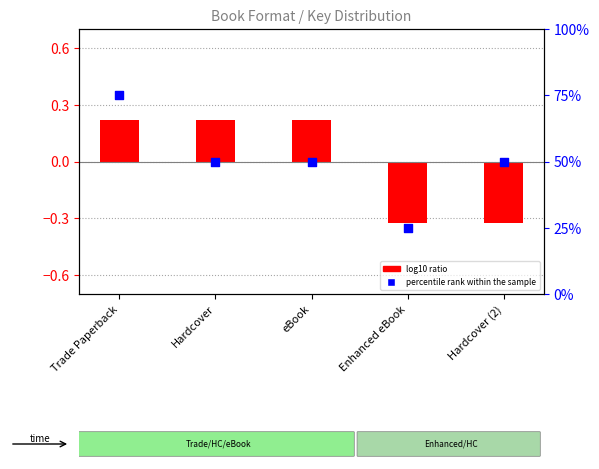

What are all the series names shown in the legend?

log10 ratio, percentile rank within the sample